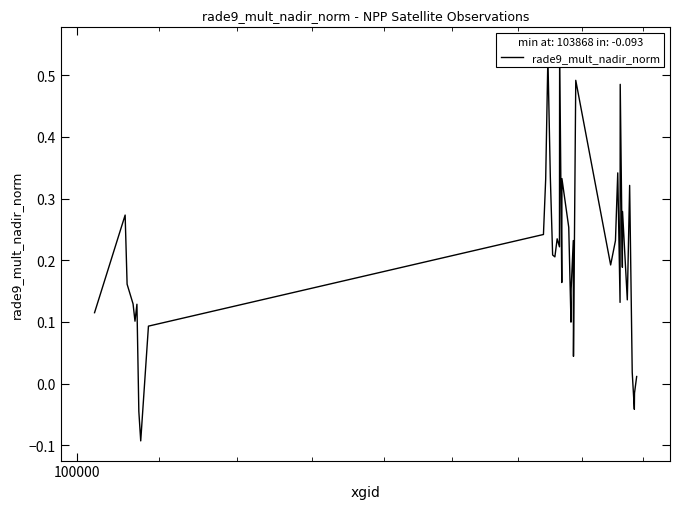

What is the maximum value shown in the chart?

0.5